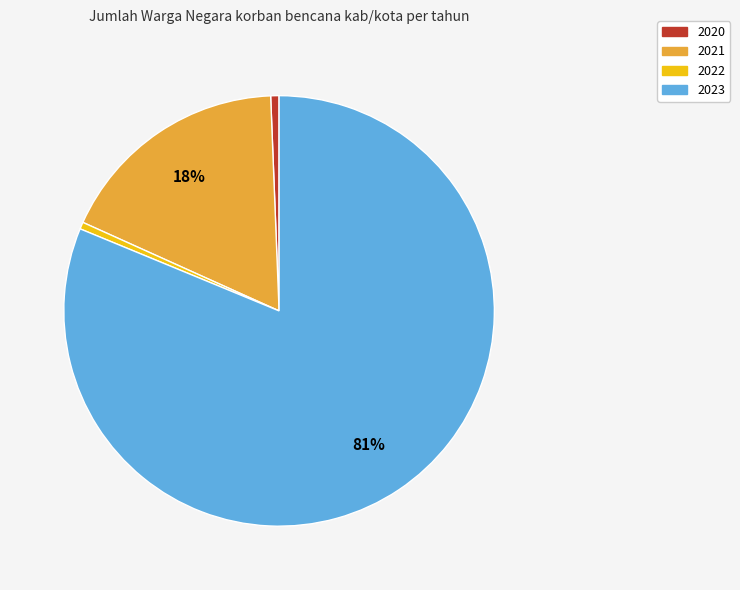

Is there any slice that represents more than half of the pie?

Yes